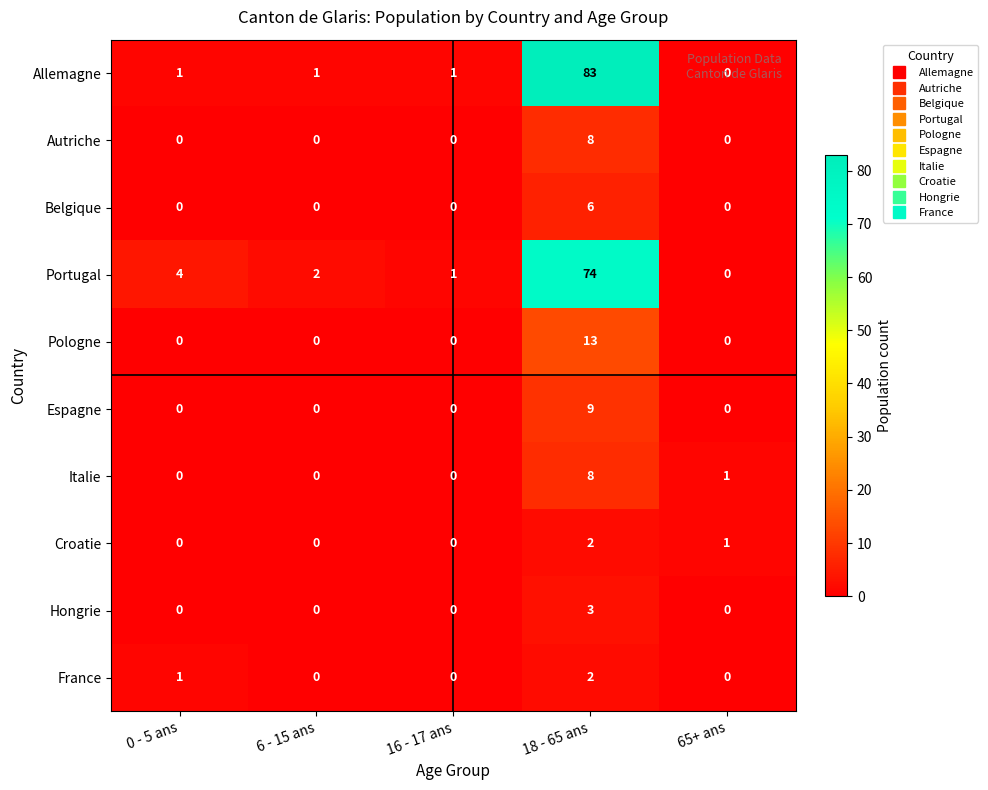

True or false: France has a value of 0 at 65+ ans.

True